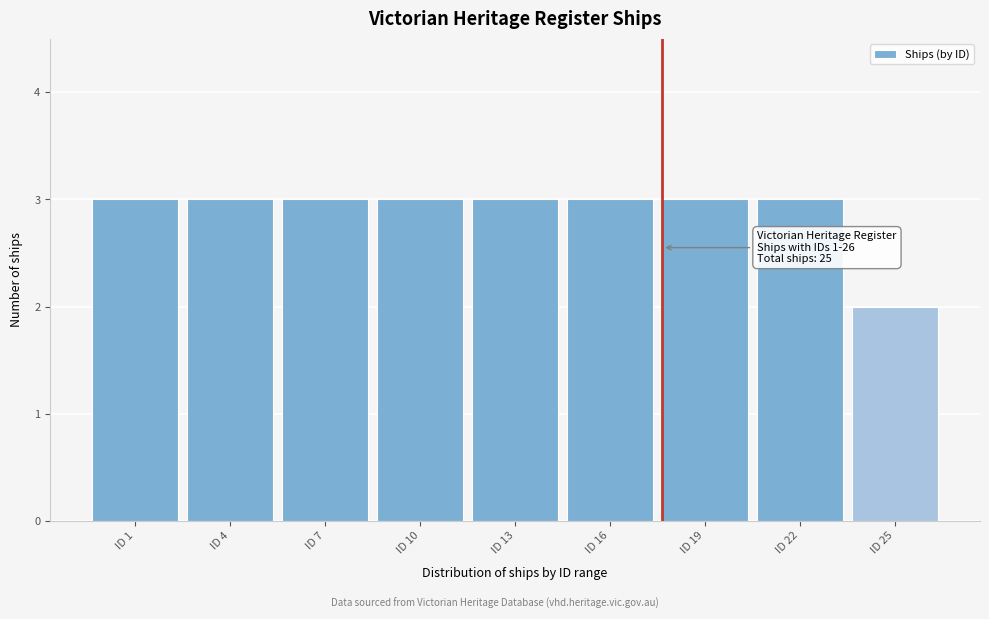

Reading right to left, list all the values displayed in this chart.

2	3	3	3	3	3	3	3	3